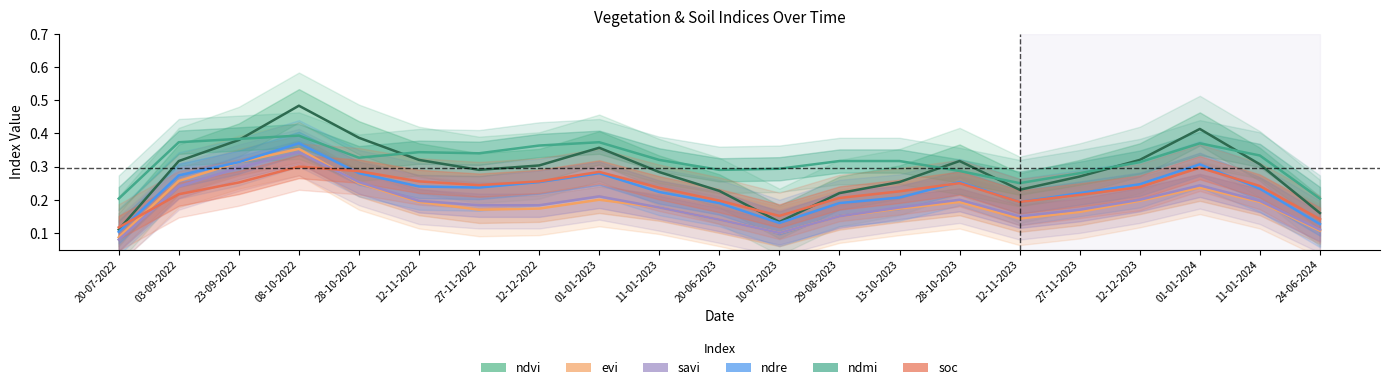

Rank the series at 27-11-2023 from lowest to highest value.

evi, savi, soc, ndre, ndvi, ndmi